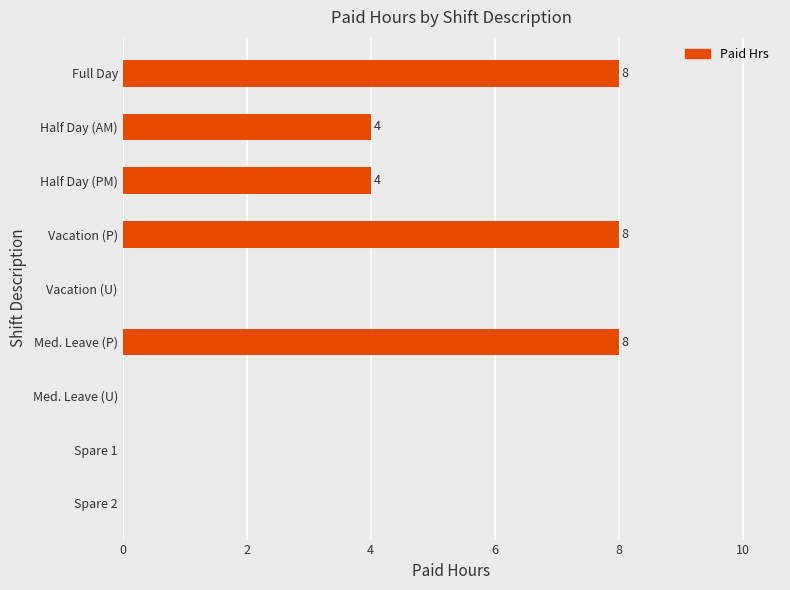

What is the sum of all values?

32